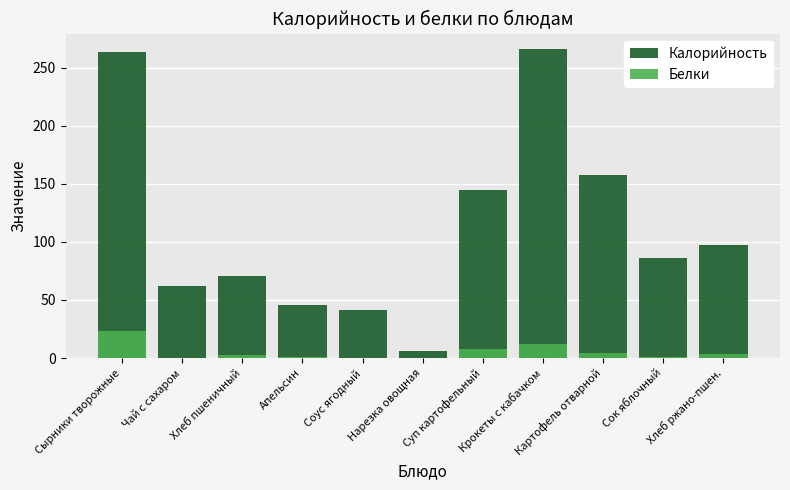

The Белки series shows 1.3 at Хлеб пшеничный. True or false?

False